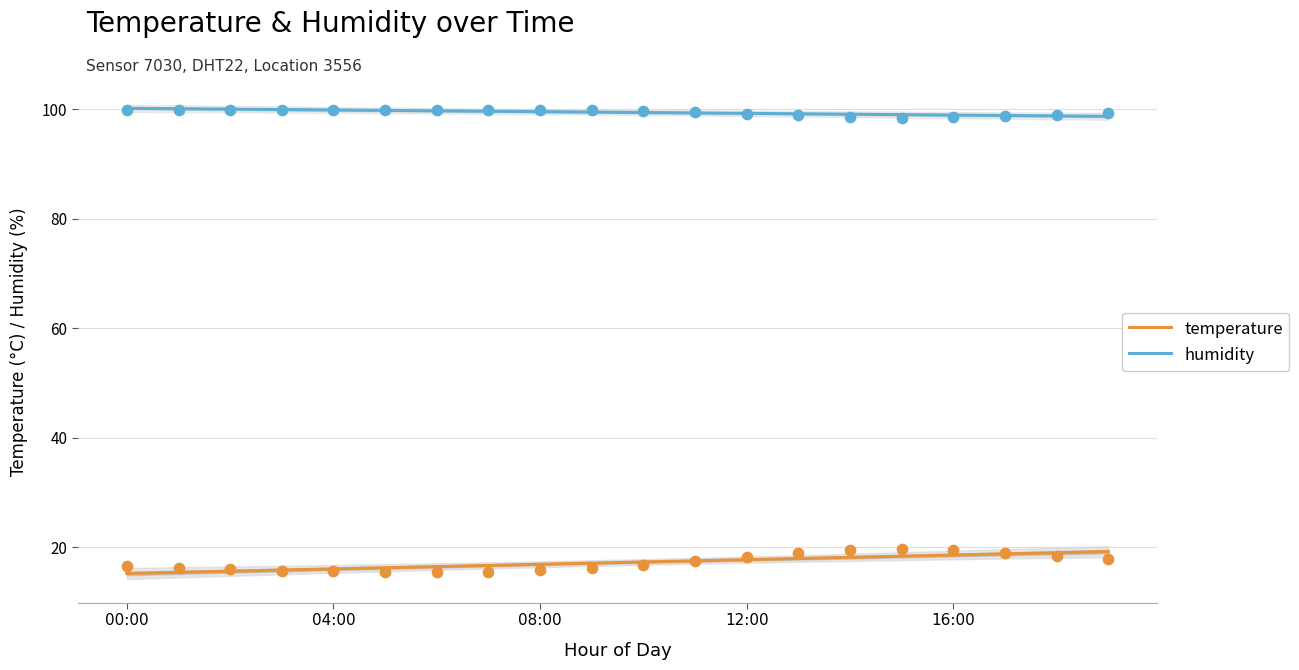

Which series has the largest total across all categories?

humidity